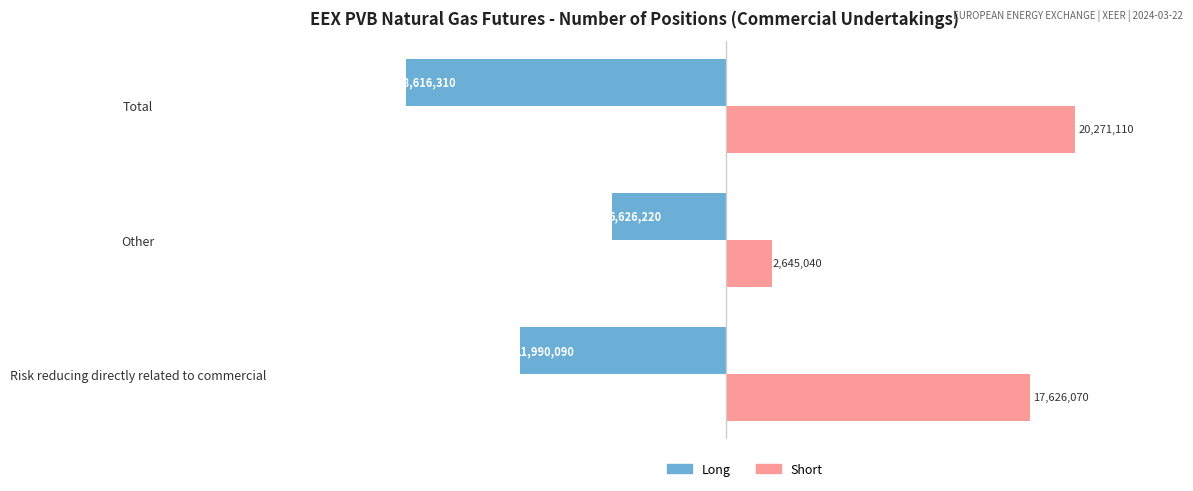

Count the Long values in the range -18616310 to -6626220.

3